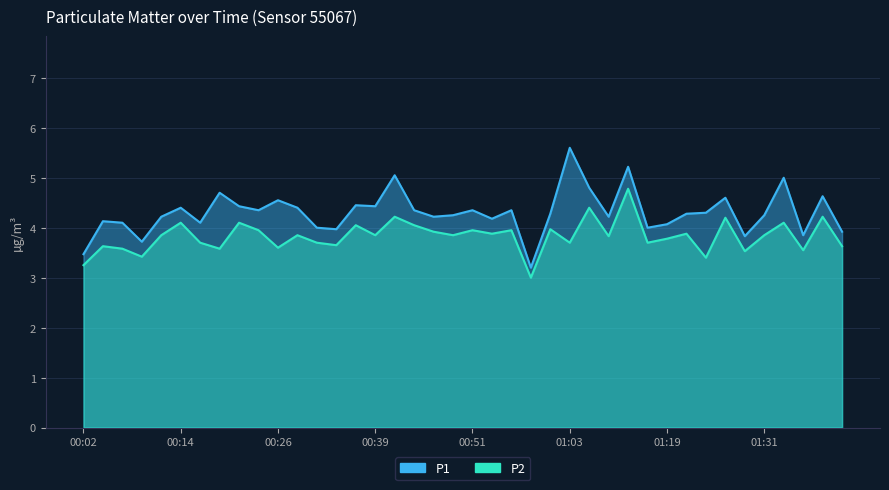

Reading right to left, what are all the values shown in this chart?

P1: 3.9	4.6	3.9	5.0	4.2	3.8	4.6	4.3	4.3	4.1	4.0	5.2	4.2	4.8	5.6	4.3	3.2	4.3	4.2	4.3	4.2	4.2	4.3	5.0	4.4	4.5	4.0	4.0	4.4	4.5	4.3	4.4	4.7	4.1	4.4	4.2	3.7	4.1	4.1	3.5
P2: 3.6	4.2	3.5	4.1	3.9	3.5	4.2	3.4	3.9	3.8	3.7	4.8	3.8	4.4	3.7	4.0	3.0	4.0	3.9	4.0	3.9	3.9	4.0	4.2	3.9	4.0	3.6	3.7	3.9	3.6	4.0	4.1	3.6	3.7	4.1	3.9	3.4	3.6	3.6	3.2